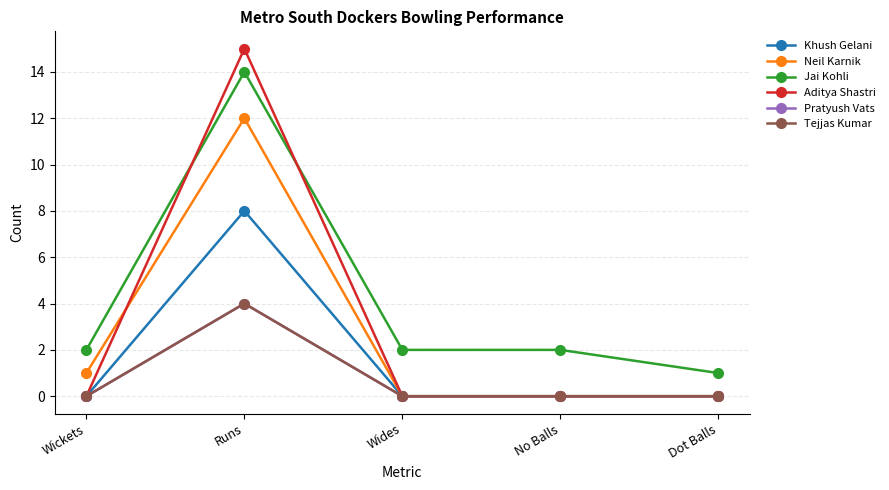

Is this an area chart (filled region under the line)?

No